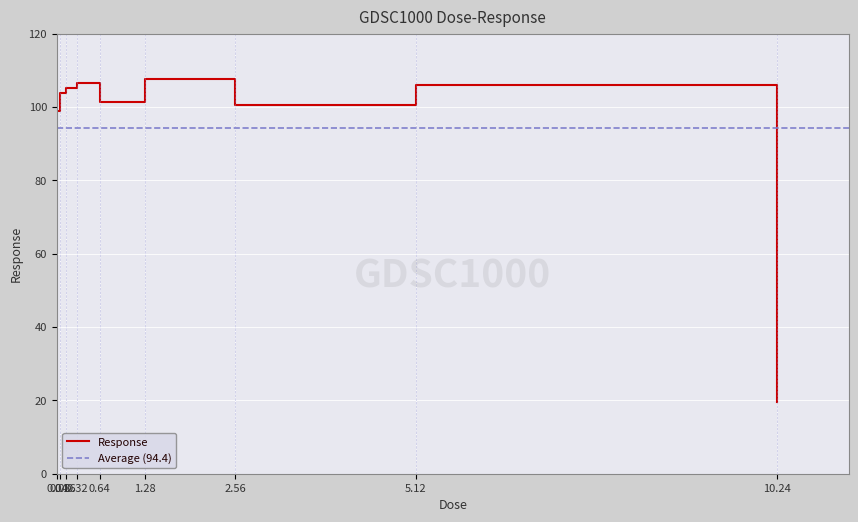

How many lines are shown in the chart?

1